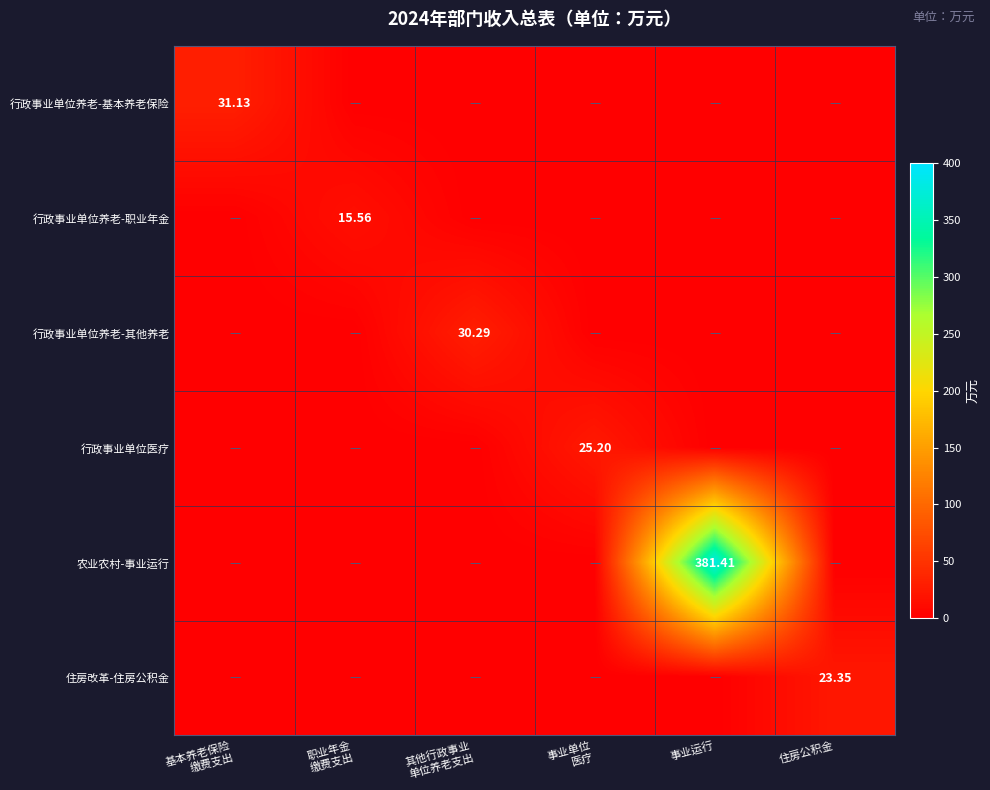

Which series has the largest total across all categories?

农业农村-事业运行